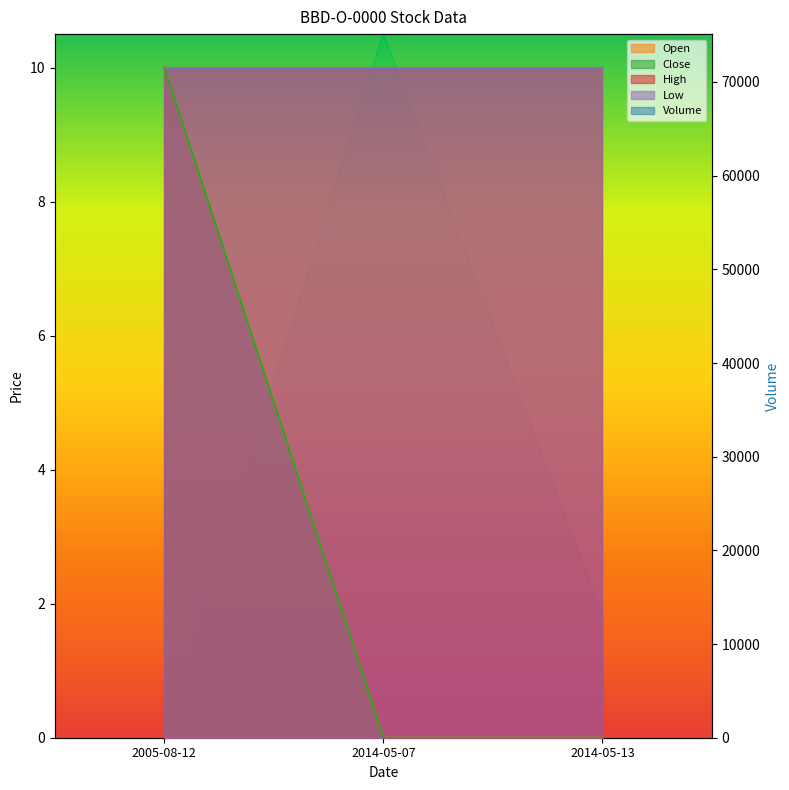

At which category does the chart reach its peak across all series?

2014-05-07